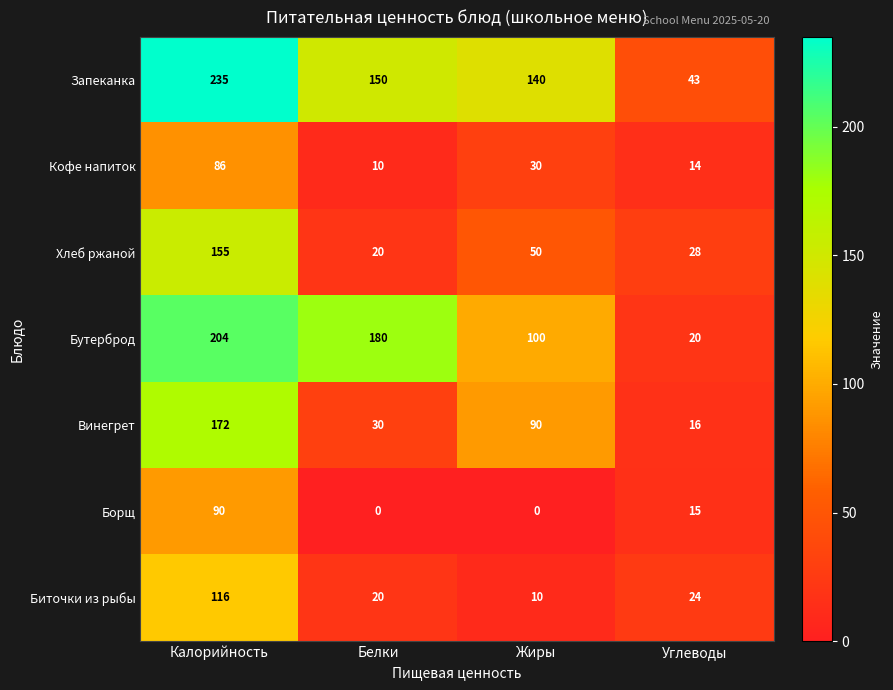

What is the approximate value of Винегрет at Белки, to the nearest 10?

30